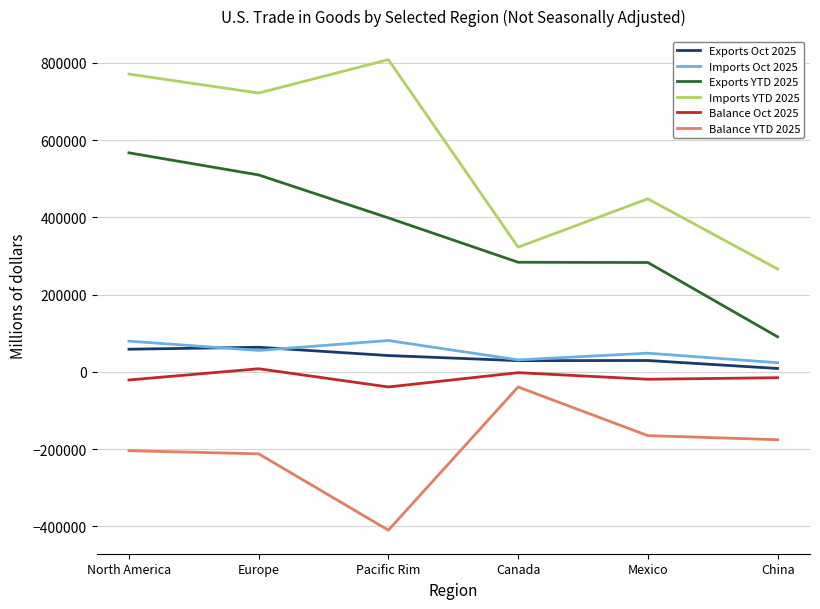

At which category does Imports Oct 2025 reach its first local peak?

Pacific Rim